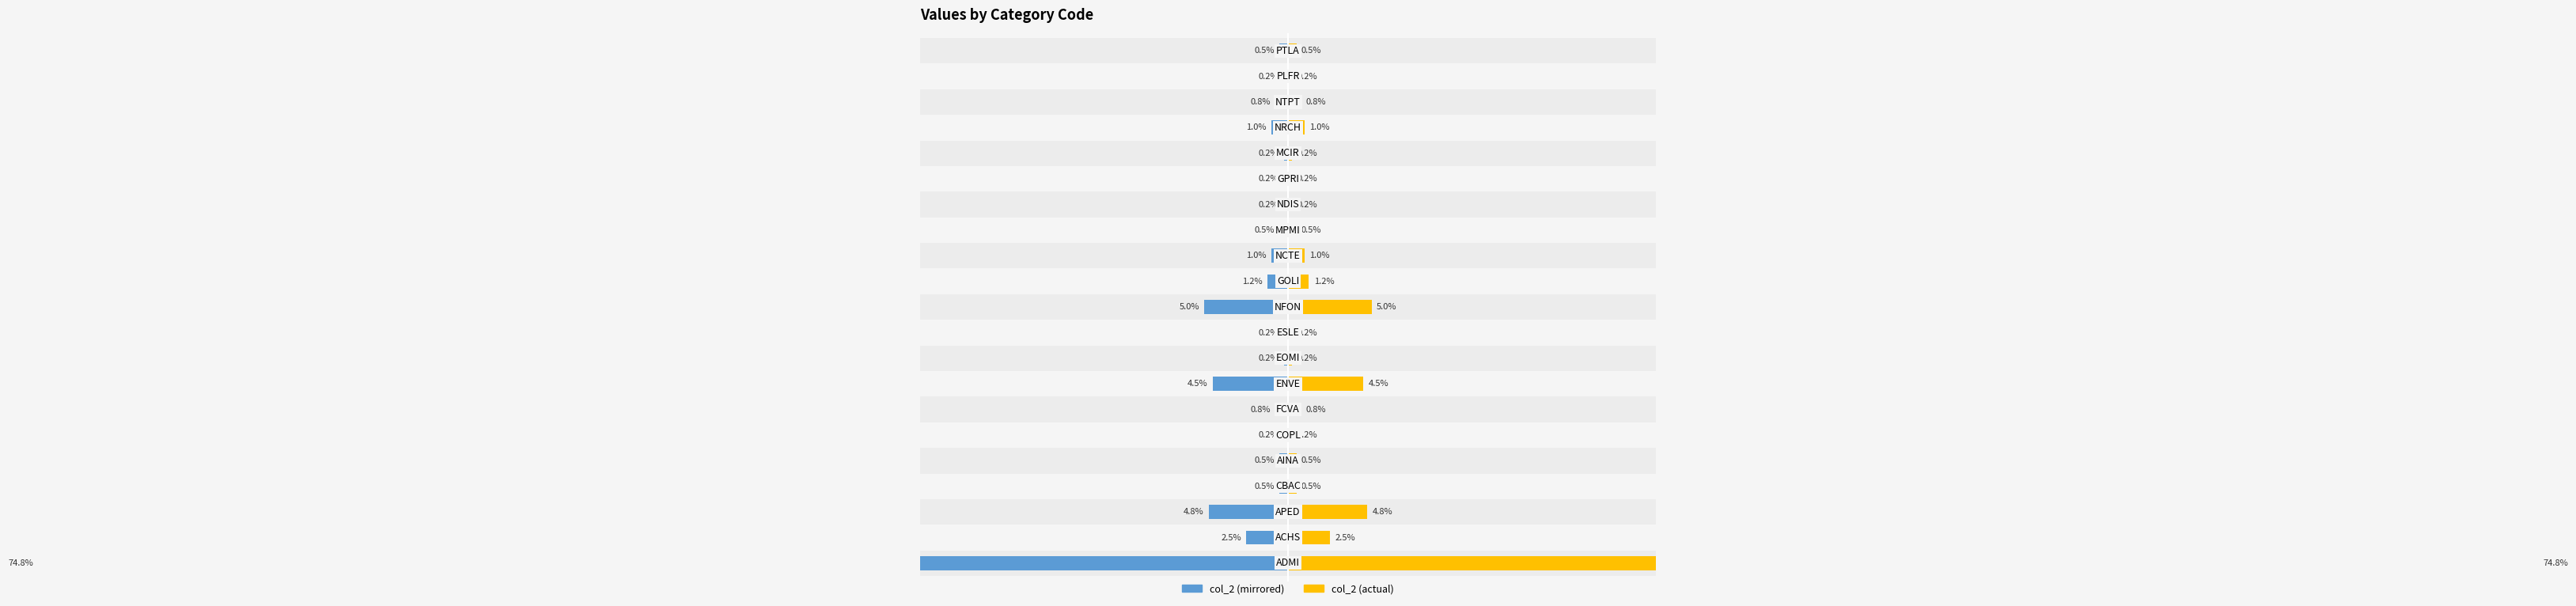

What is the minimum value shown in the chart?

-74.8